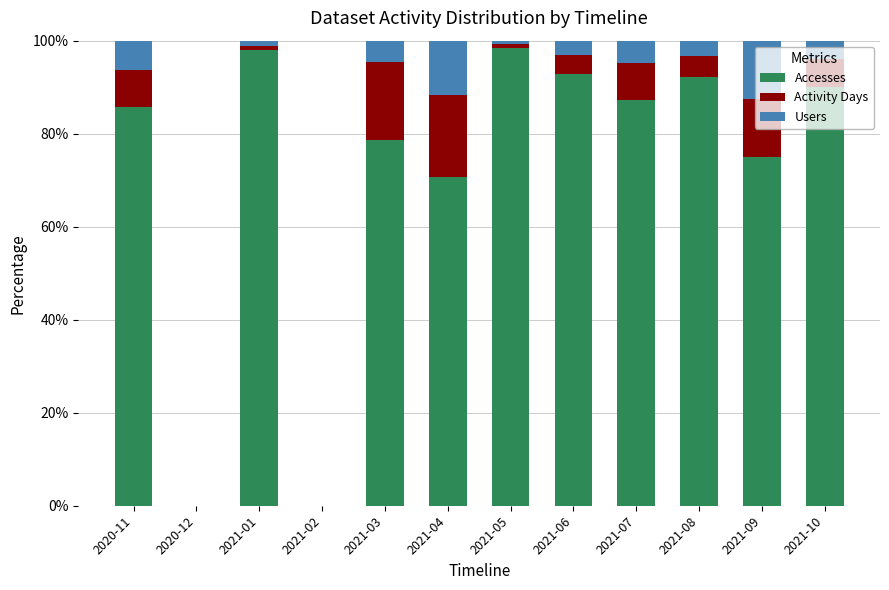

What is the average value of the Accesses series?

72.4